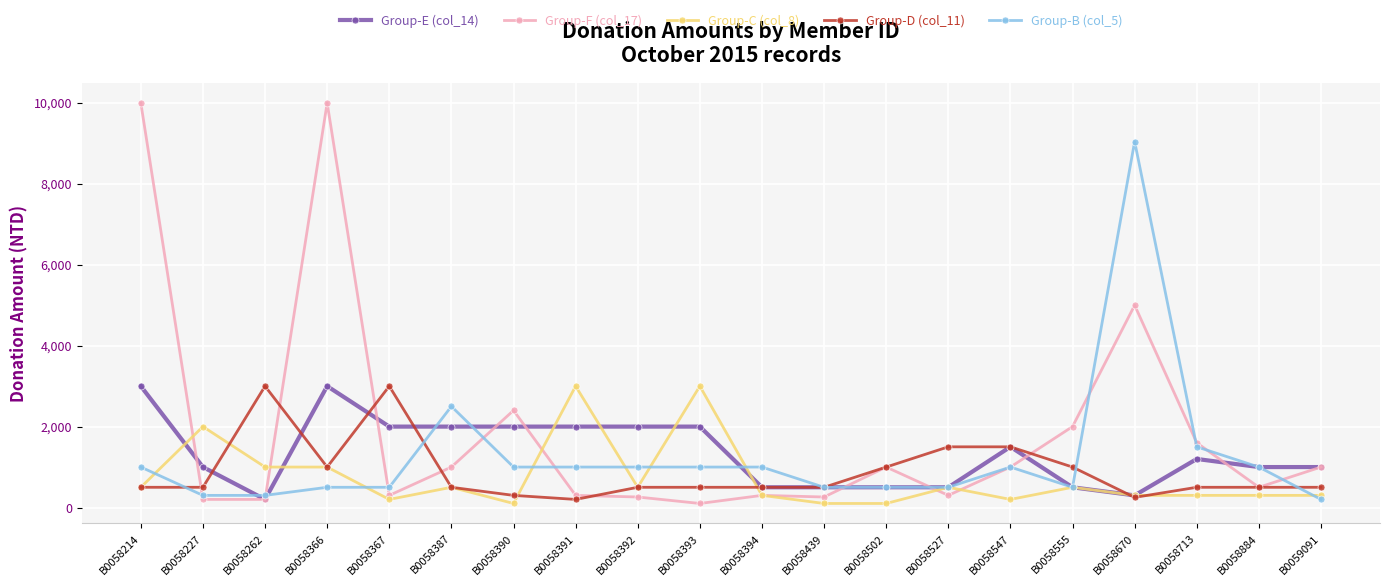

True or false: Group-D (col_11) has a value of 1500 at B0058547.

True